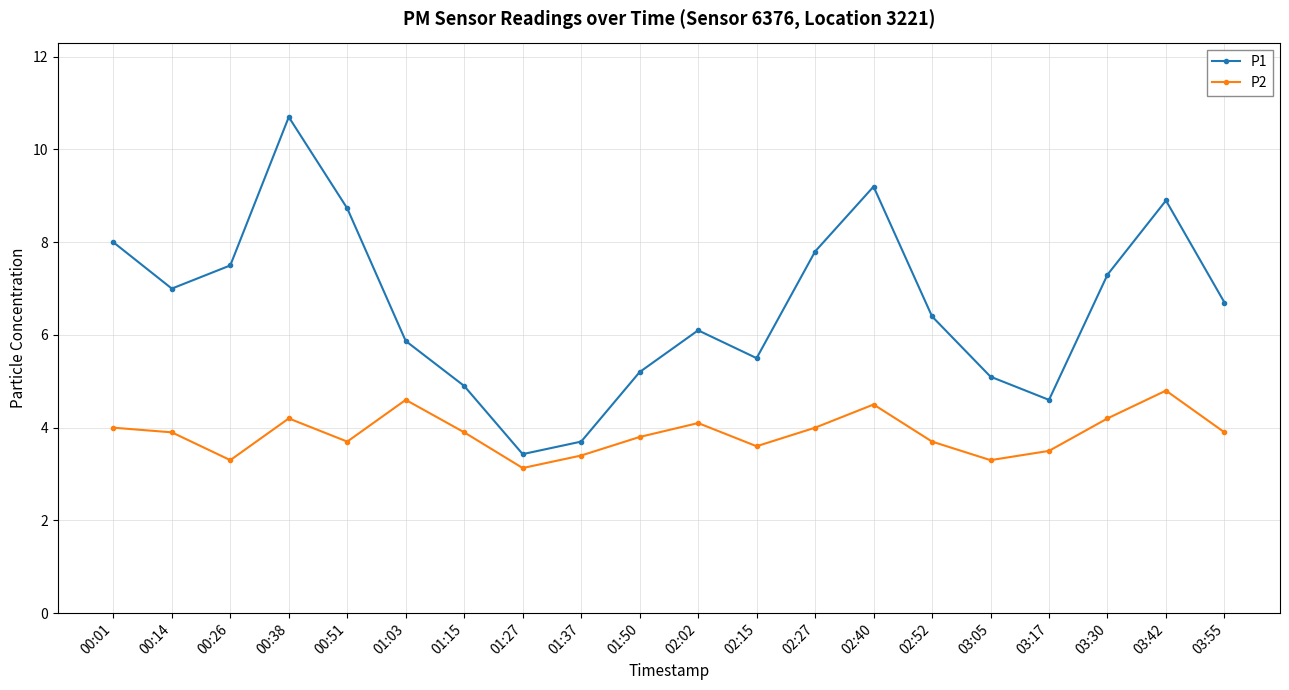

Reading right to left, extract all data points from this chart.

P1: 03:55=6.7	03:42=8.9	03:30=7.3	03:17=4.6	03:05=5.1	02:52=6.4	02:40=9.2	02:27=7.8	02:15=5.5	02:02=6.1	01:50=5.2	01:37=3.7	01:27=3.4	01:15=4.9	01:03=5.9	00:51=8.7	00:38=10.7	00:26=7.5	00:14=7.0	00:01=8.0
P2: 03:55=3.9	03:42=4.8	03:30=4.2	03:17=3.5	03:05=3.3	02:52=3.7	02:40=4.5	02:27=4.0	02:15=3.6	02:02=4.1	01:50=3.8	01:37=3.4	01:27=3.1	01:15=3.9	01:03=4.6	00:51=3.7	00:38=4.2	00:26=3.3	00:14=3.9	00:01=4.0